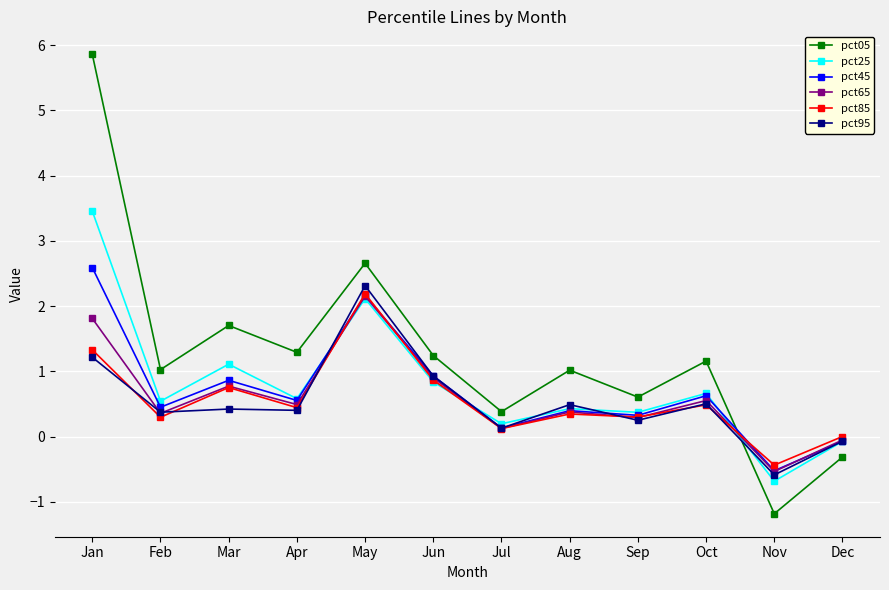

What is the sum of all pct05 values?

15.4